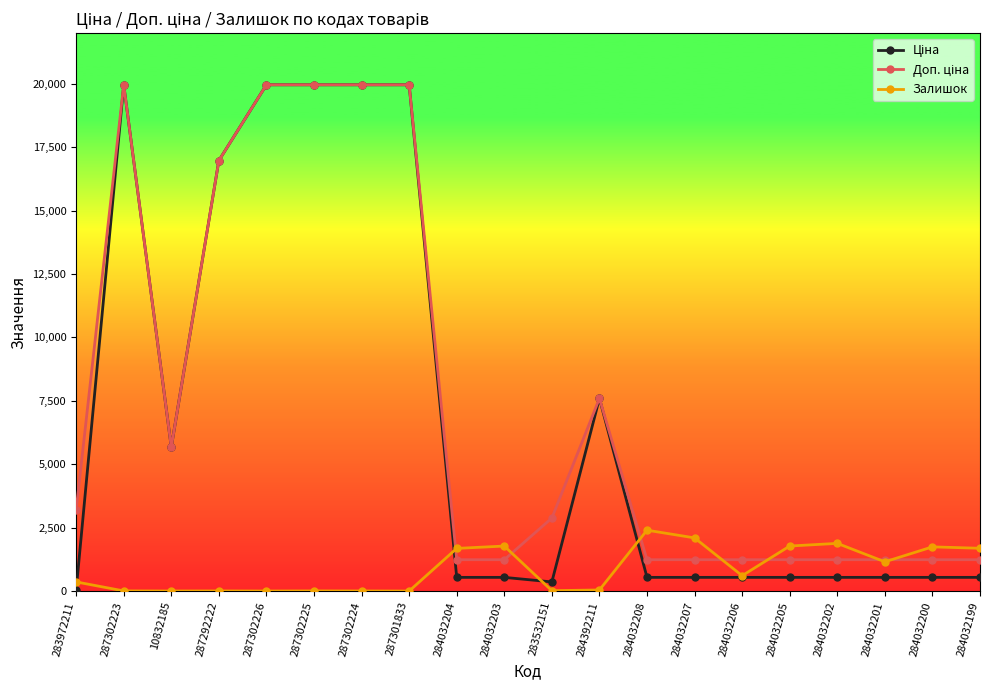

Where does the Залишок series first go above 605?

284032204